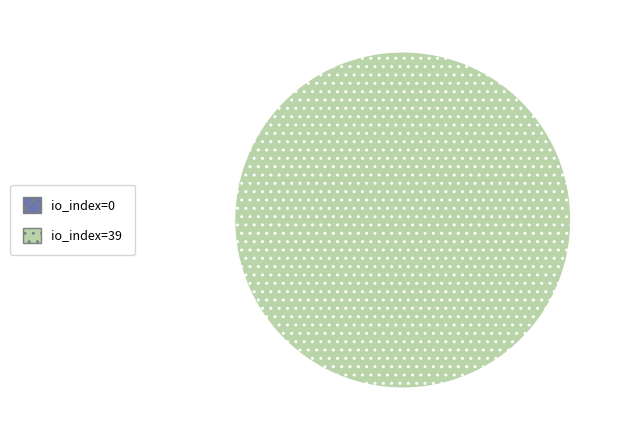

Which slice is the smallest?

io_index=0